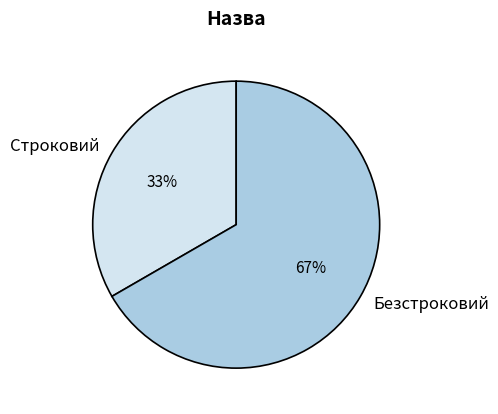

To the nearest percent, what is the combined percentage of Безстроковий and Строковий?

100%